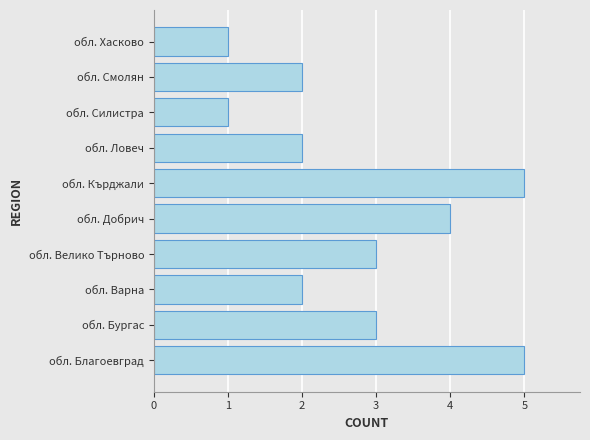

What is the minimum value shown in the chart?

1